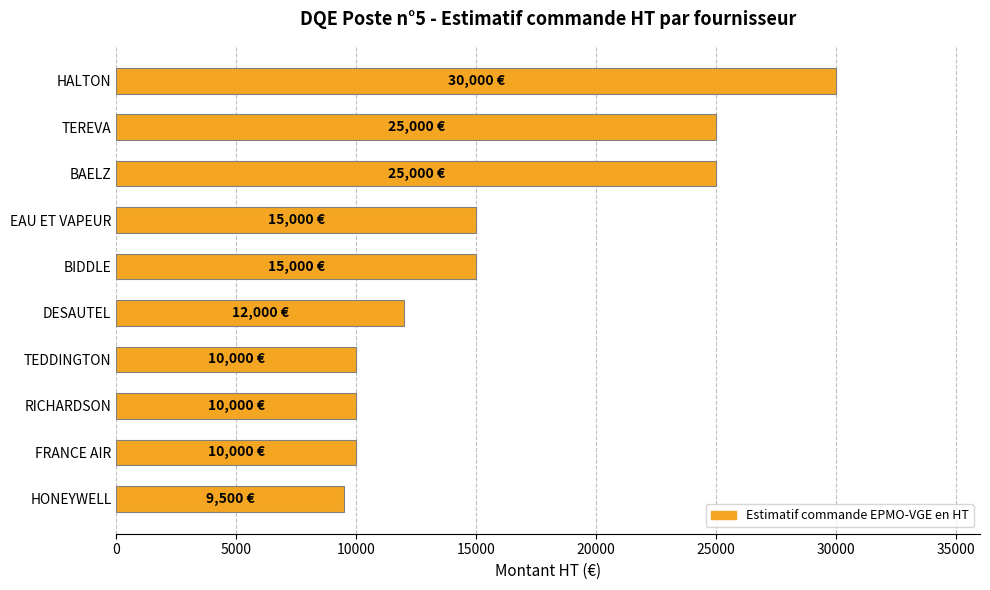

What is the average value?

16150